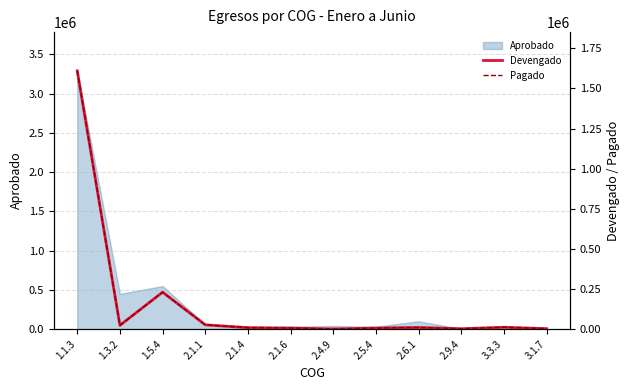

Which category has the highest value in the Aprobado series?

1.1.3